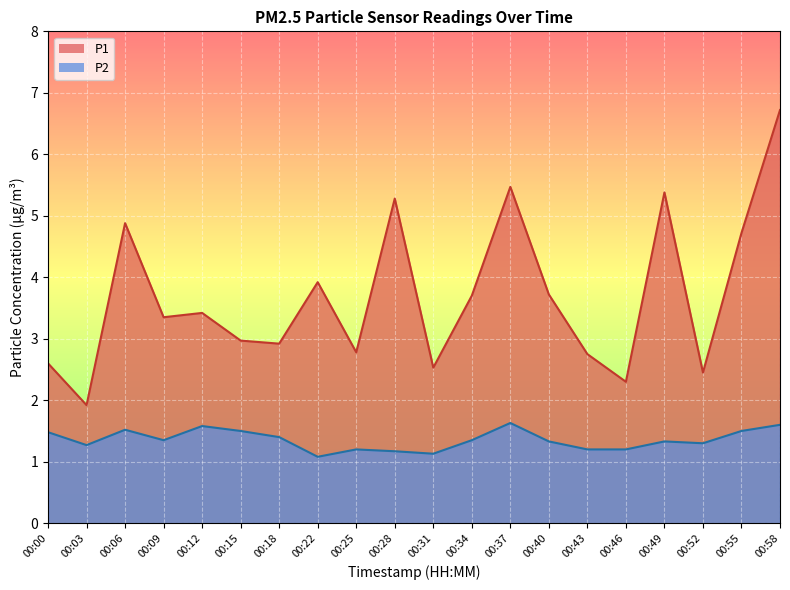

What is the value of the P2 point at the 10th from the left?

1.2